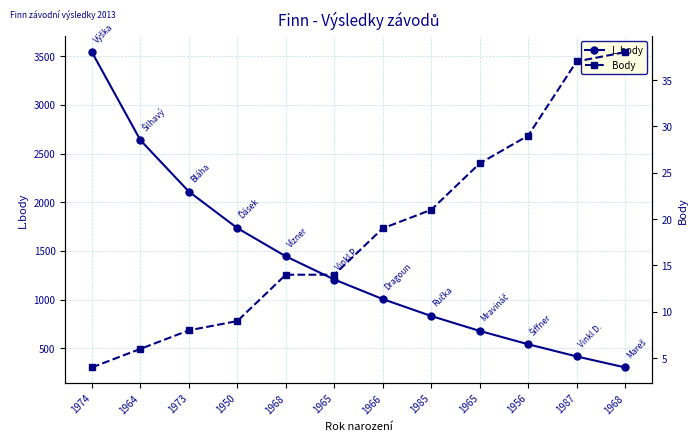

Does the chart display data point markers on the line(s)?

Yes